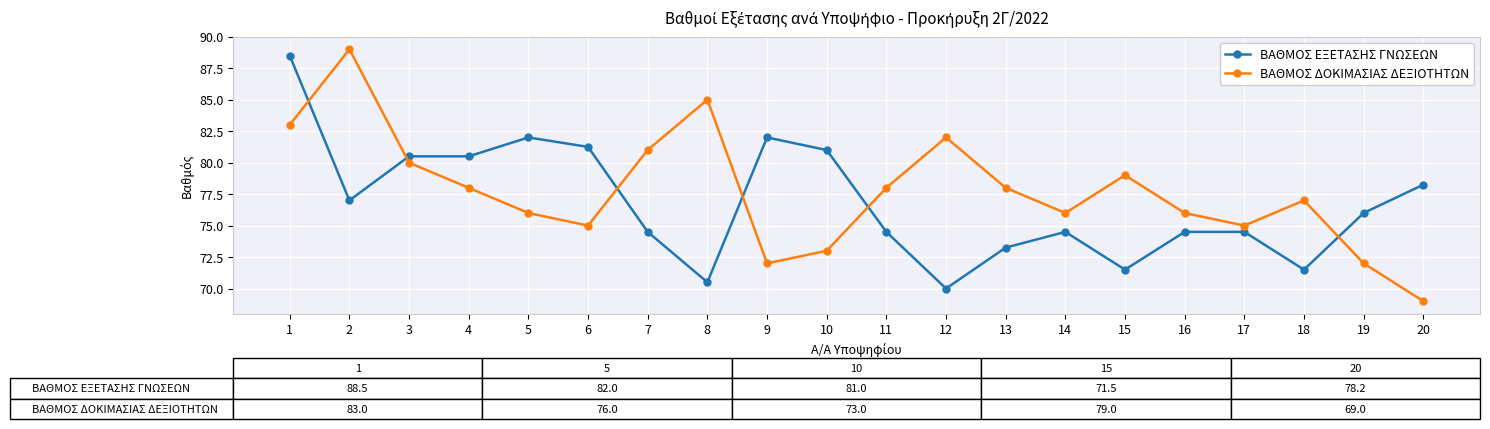

What is the value of the ΒΑΘΜΟΣ ΔΟΚΙΜΑΣΙΑΣ ΔΕΞΙΟΤΗΤΩΝ point at the 12th from the left?

82.0